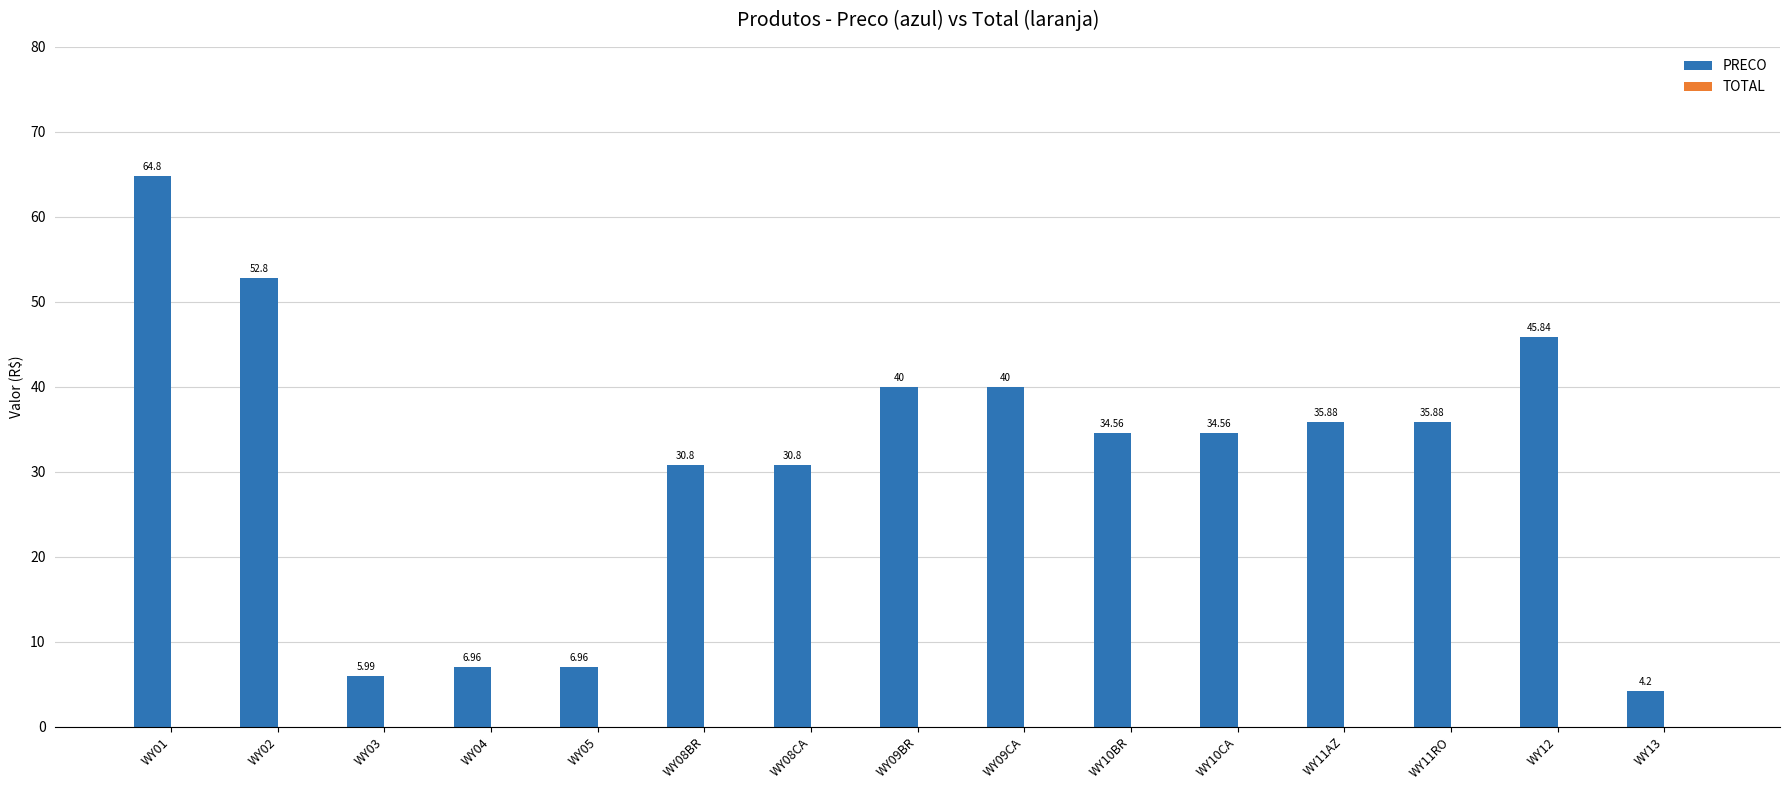

What is the label of the 6th bar from the left?

WY08BR